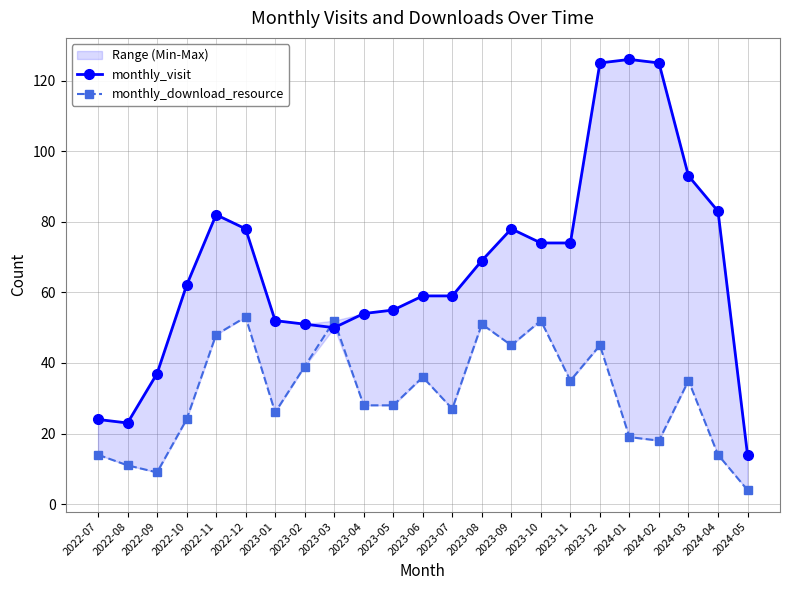

What is the lowest value of the monthly_download_resource series?

4